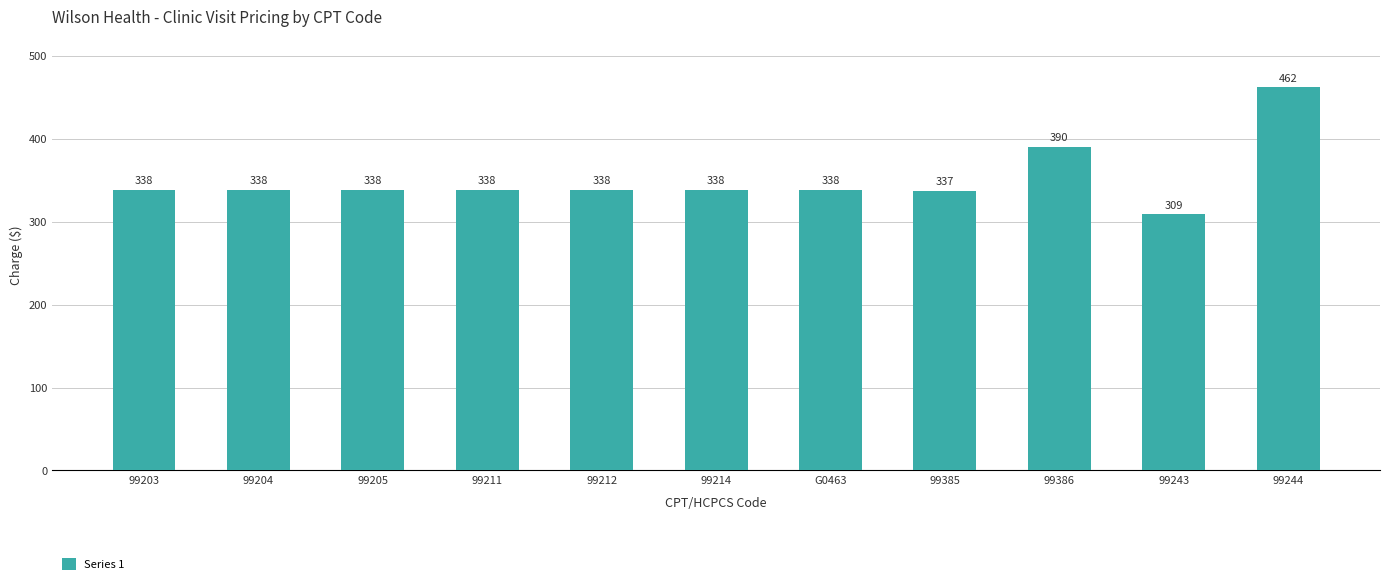

What is the difference between the maximum and second lowest values?

125